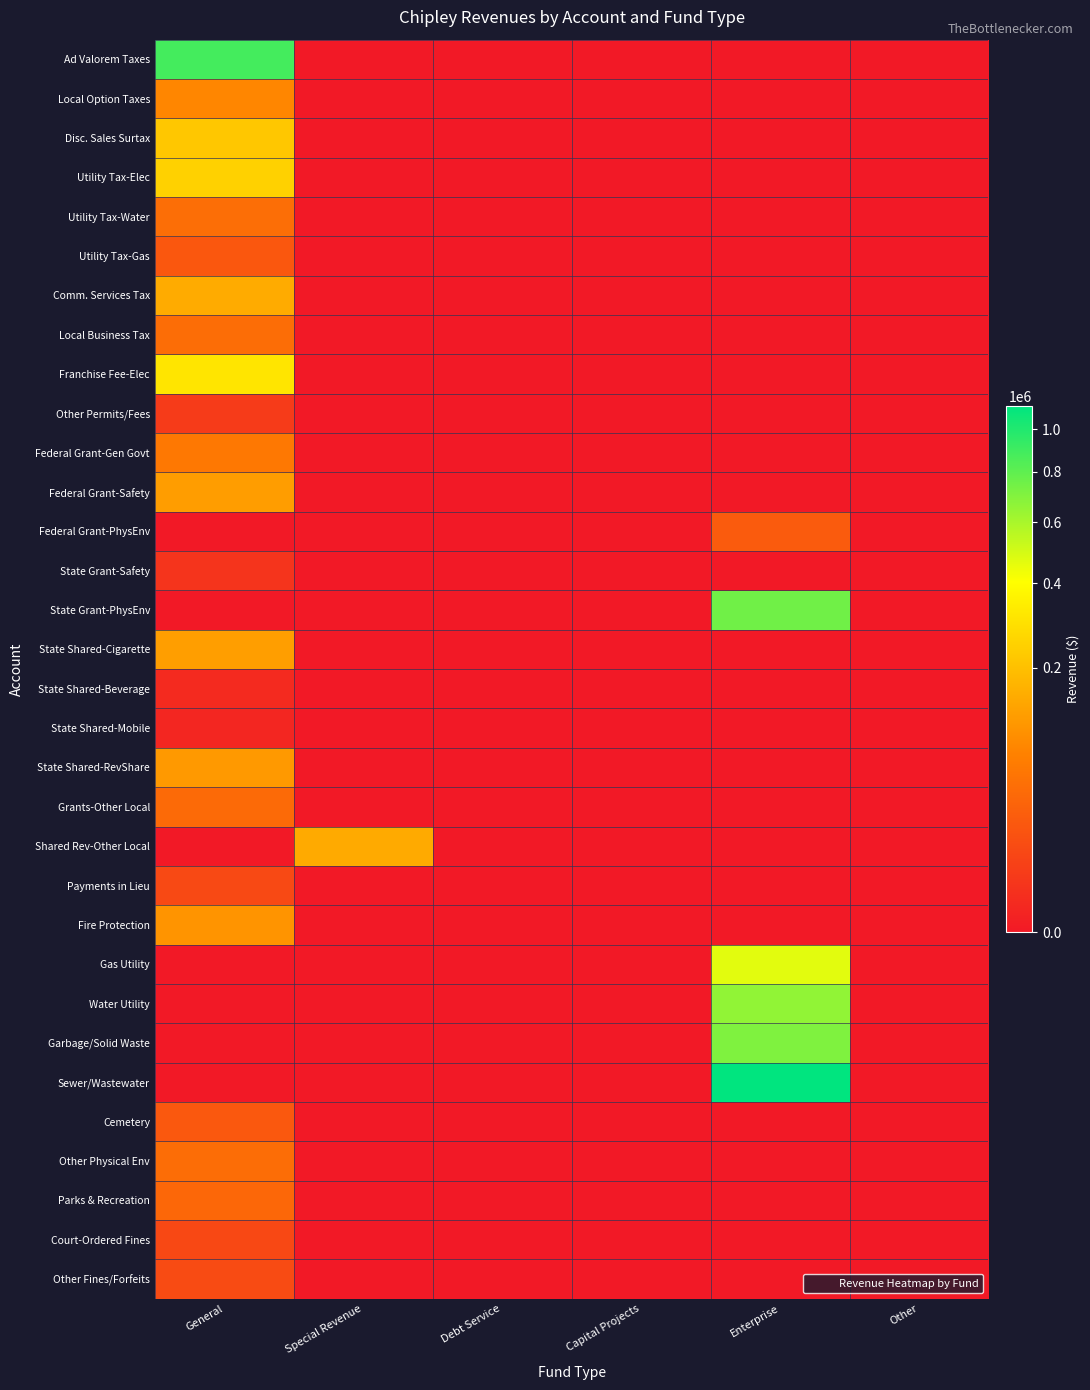

At General, list the series in order from smallest to largest.

Federal Grant-PhysEnv, State Grant-PhysEnv, Shared Rev-Other Local, Gas Utility, Water Utility, Garbage/Solid Waste, Sewer/Wastewater, State Shared-Mobile, State Shared-Beverage, State Grant-Safety, Other Permits/Fees, Court-Ordered Fines, Payments in Lieu, Other Fines/Forfeits, Utility Tax-Gas, Cemetery, Parks & Recreation, Grants-Other Local, Local Business Tax, Other Physical Env, Utility Tax-Water, Federal Grant-Gen Govt, Local Option Taxes, Fire Protection, State Shared-RevShare, Federal Grant-Safety, State Shared-Cigarette, Comm. Services Tax, Disc. Sales Surtax, Utility Tax-Elec, Franchise Fee-Elec, Ad Valorem Taxes